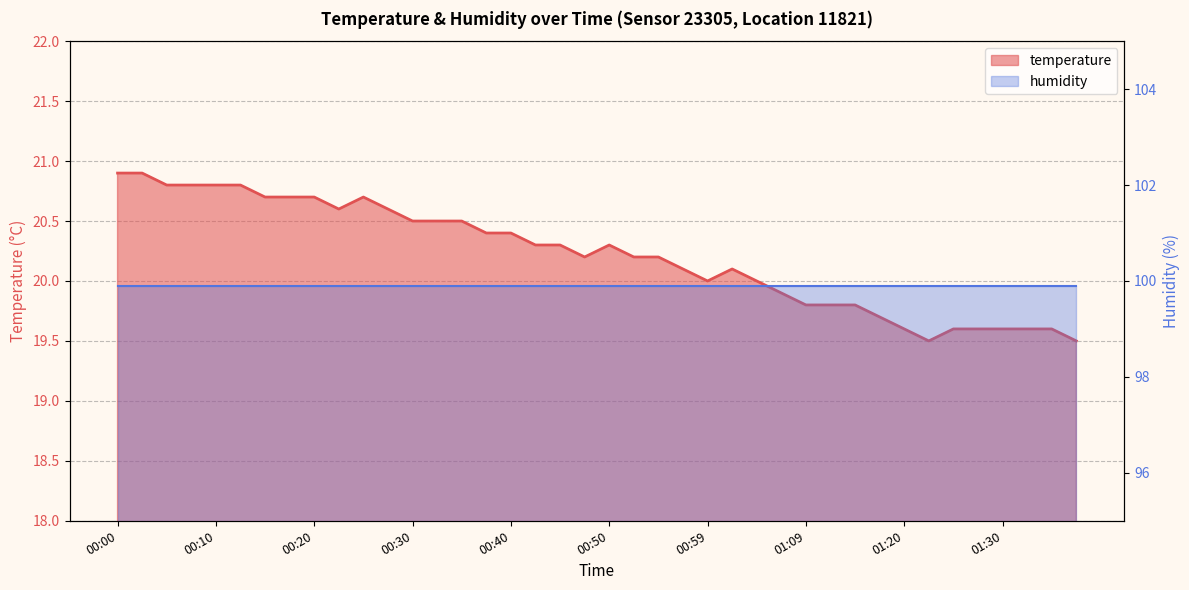

Does the chart have visible grid lines?

Yes